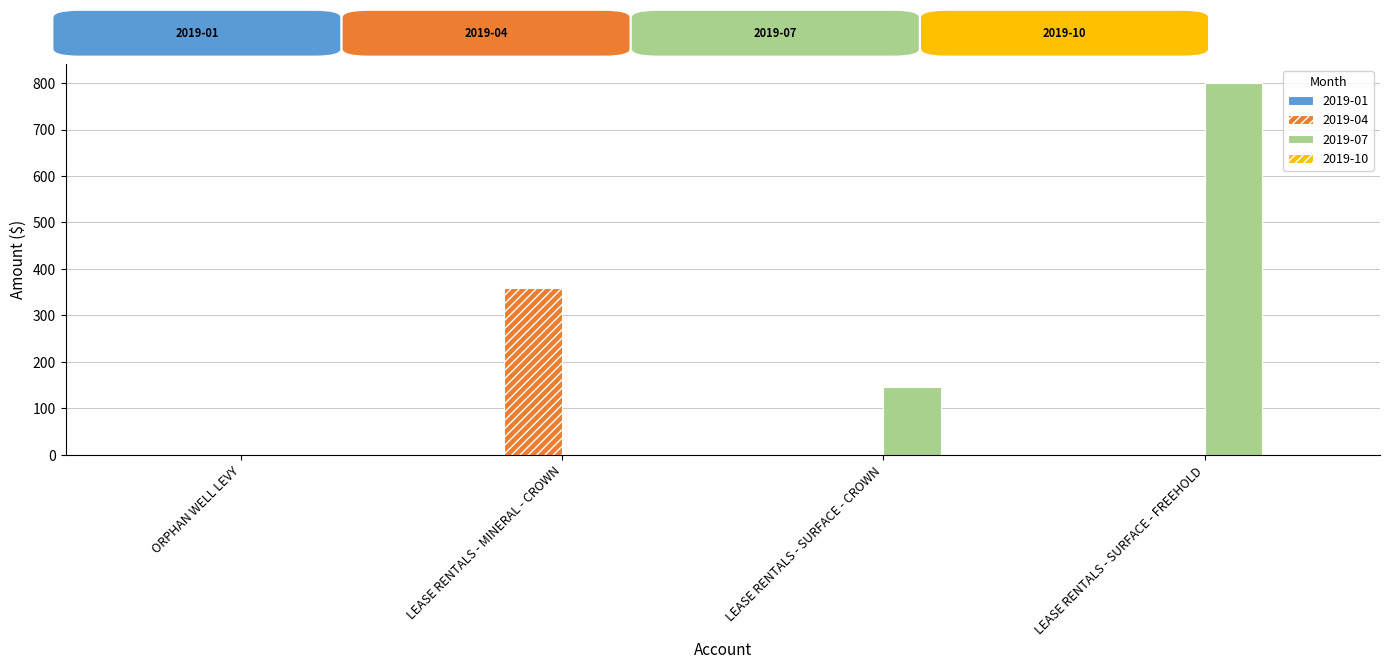

At which category is the sum across all series the highest?

LEASE RENTALS - SURFACE - FREEHOLD